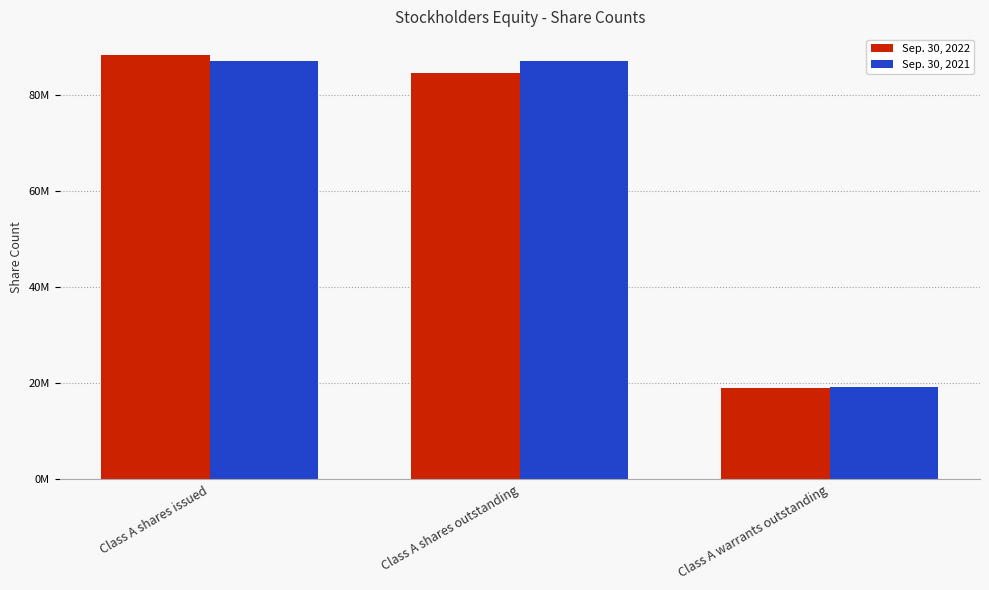

Which has a higher value, Class A shares issued or Class A shares outstanding?

Class A shares issued